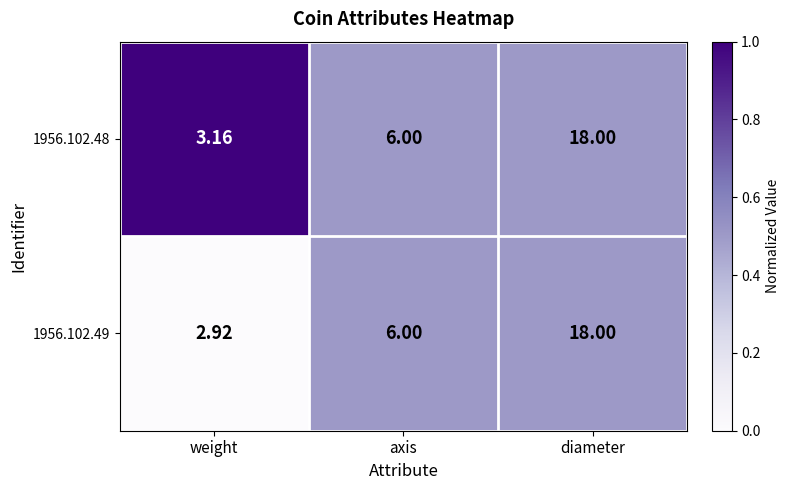

At which label is 1956.102.48 closest to 10?

axis